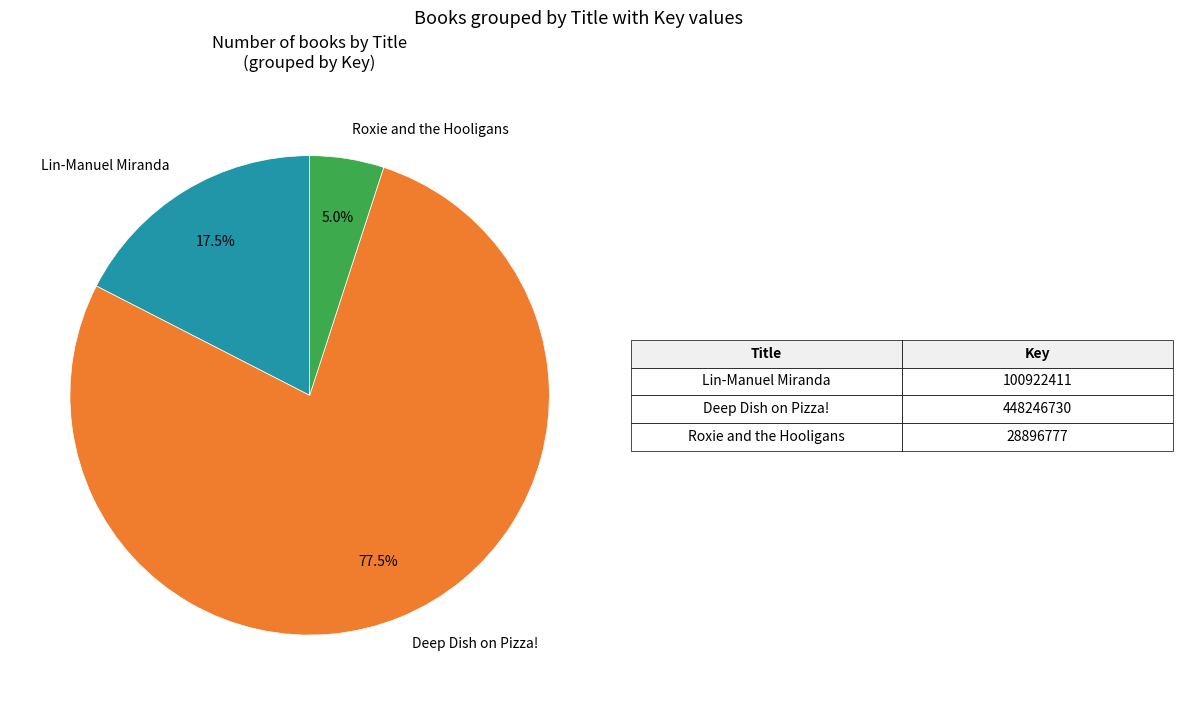

Which has a higher value, Roxie and the Hooligans or Deep Dish on Pizza!?

Deep Dish on Pizza!